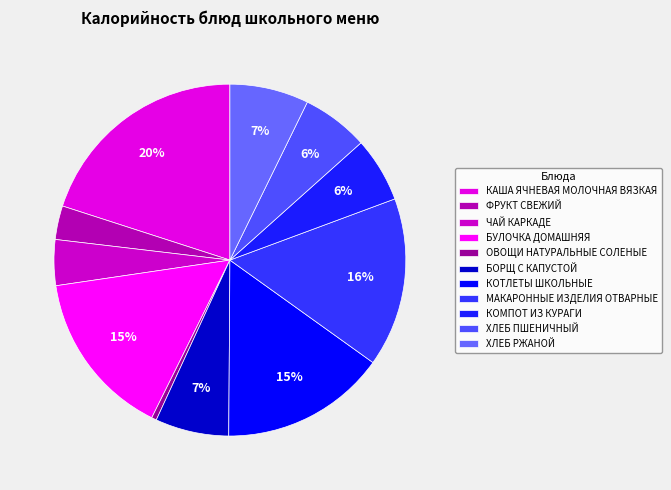

How many slices are in this pie chart?

11